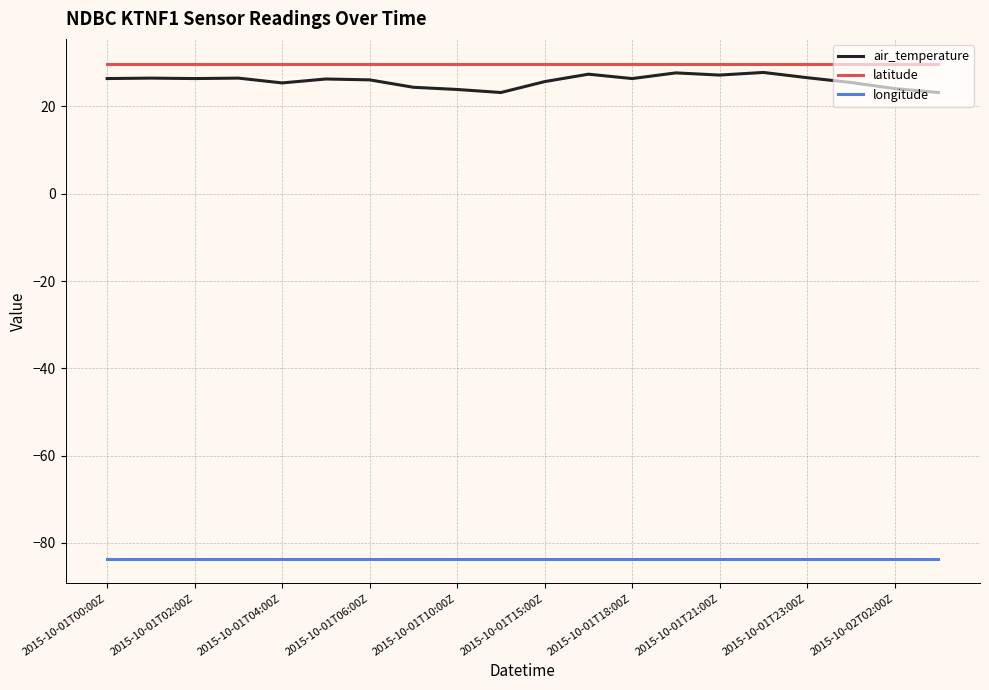

Rank the series by their maximum value, from highest to lowest.

latitude, air_temperature, longitude